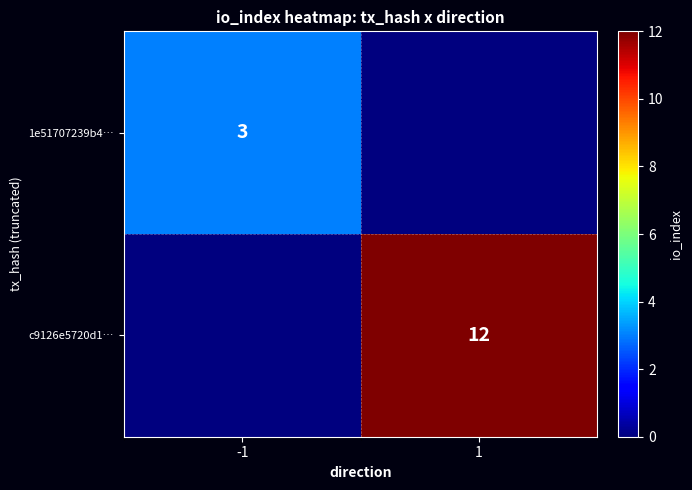

True or false: 1e51707239b4… has a value of 3 at -1.

True